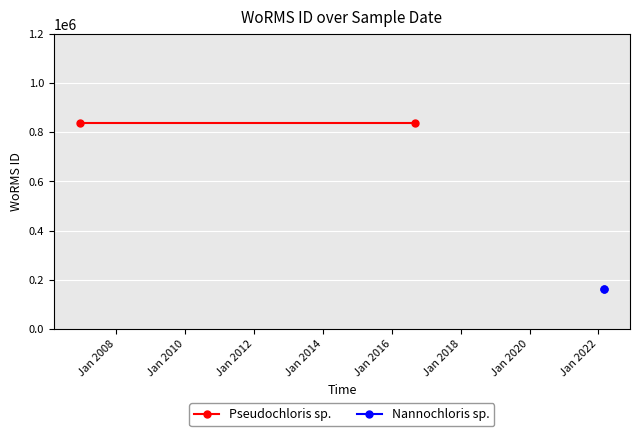

What is the spread (max minus min) of values at Jan 2008?

672599